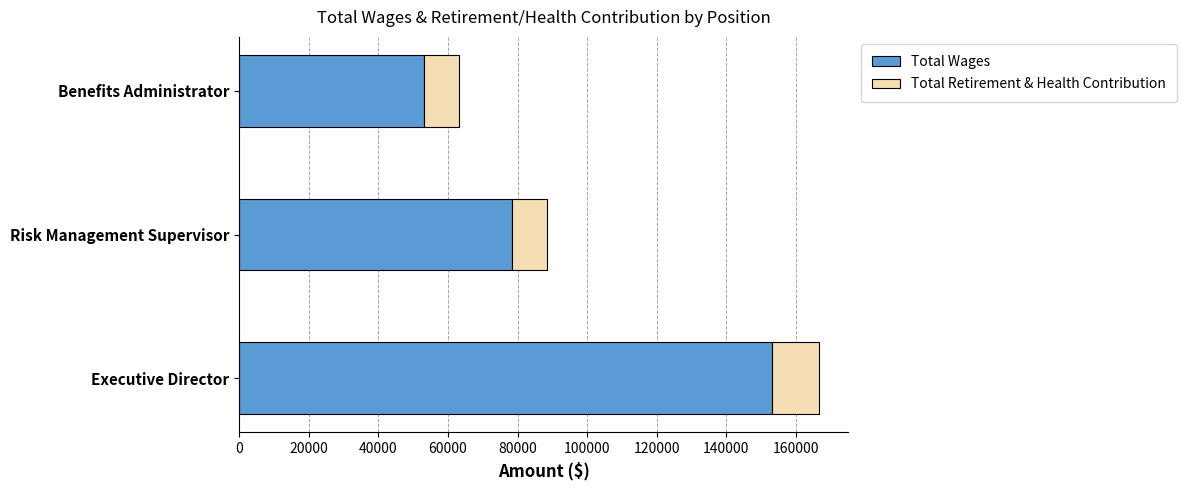

What is the average value of the Total Wages series?

94878